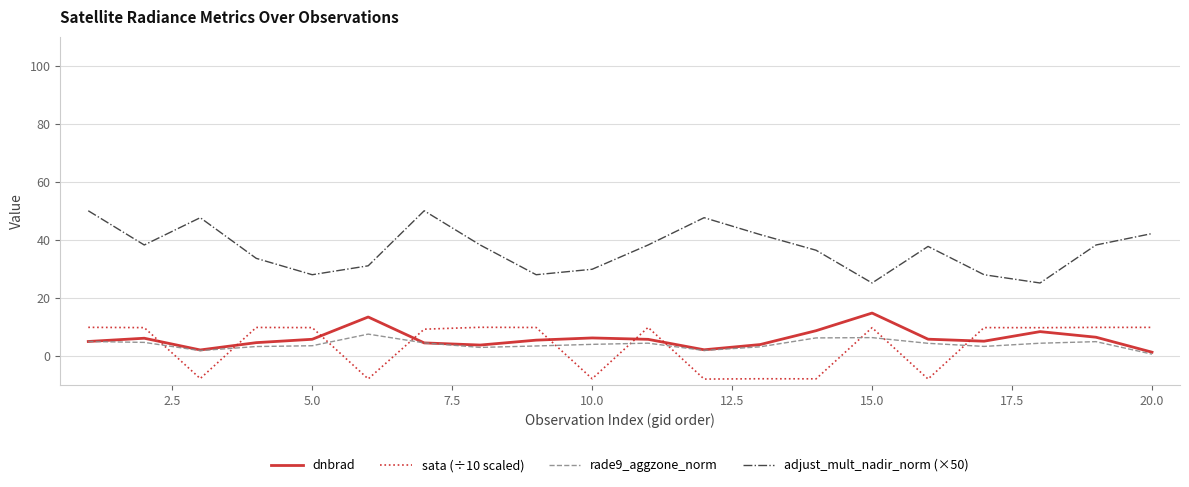

What is the lowest value of the adjust_mult_nadir_norm (×50) series?

25.1